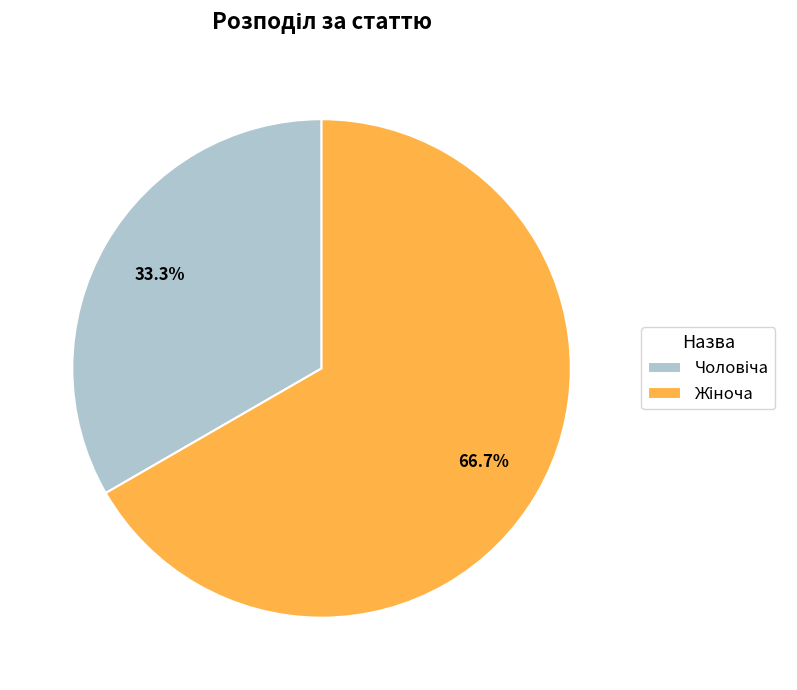

Rank the categories by value from lowest to highest.

Чоловіча, Жіноча